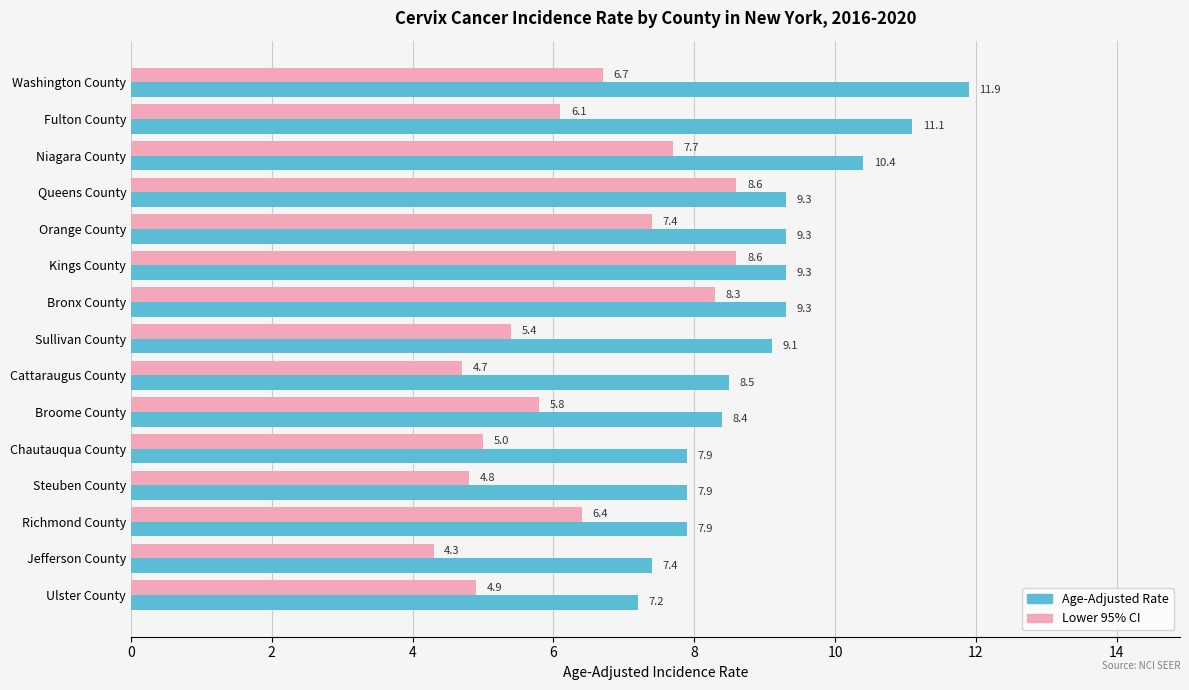

What is the average value of the Lower 95% CI series?

6.3